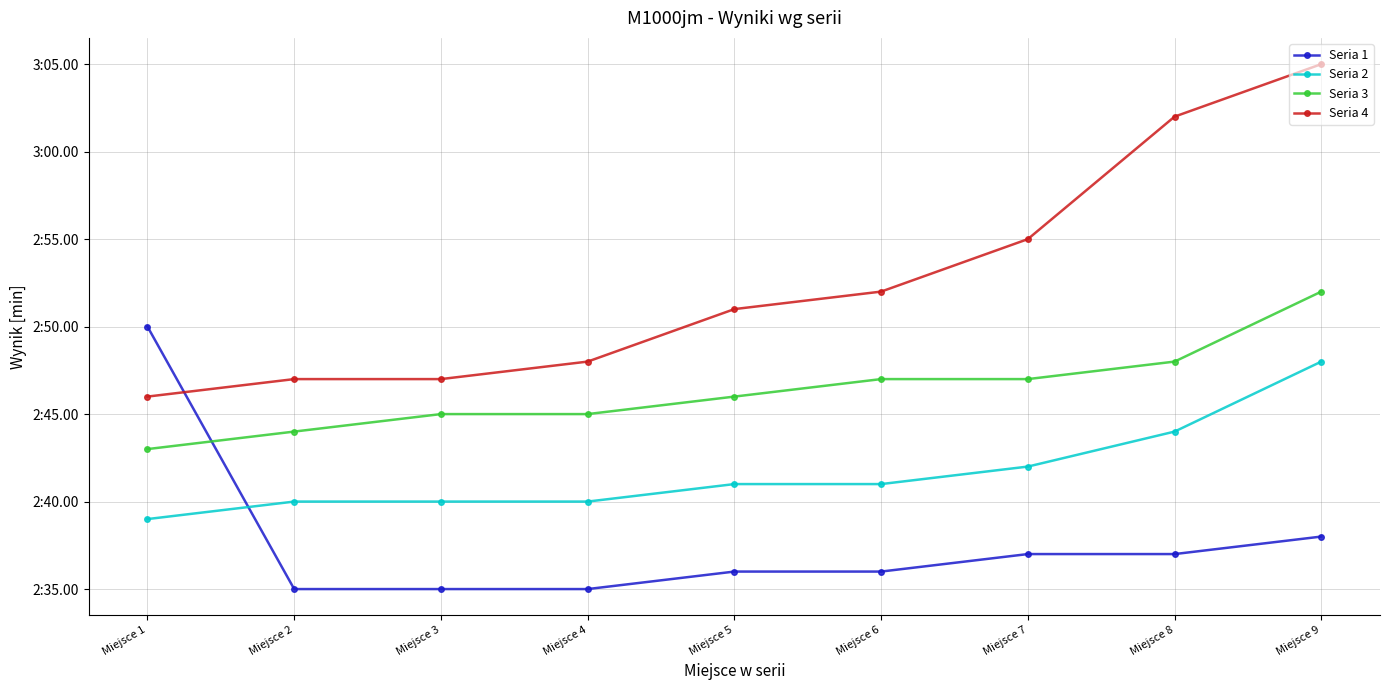

At which label does Seria 2 first exceed 161?

Miejsce 7